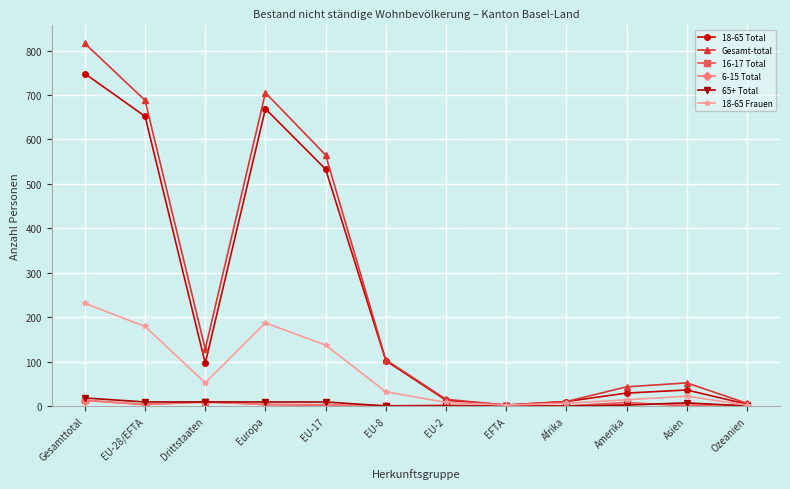

What are all the series names shown in the legend?

18-65 Total, Gesamt-total, 16-17 Total, 6-15 Total, 65+ Total, 18-65 Frauen